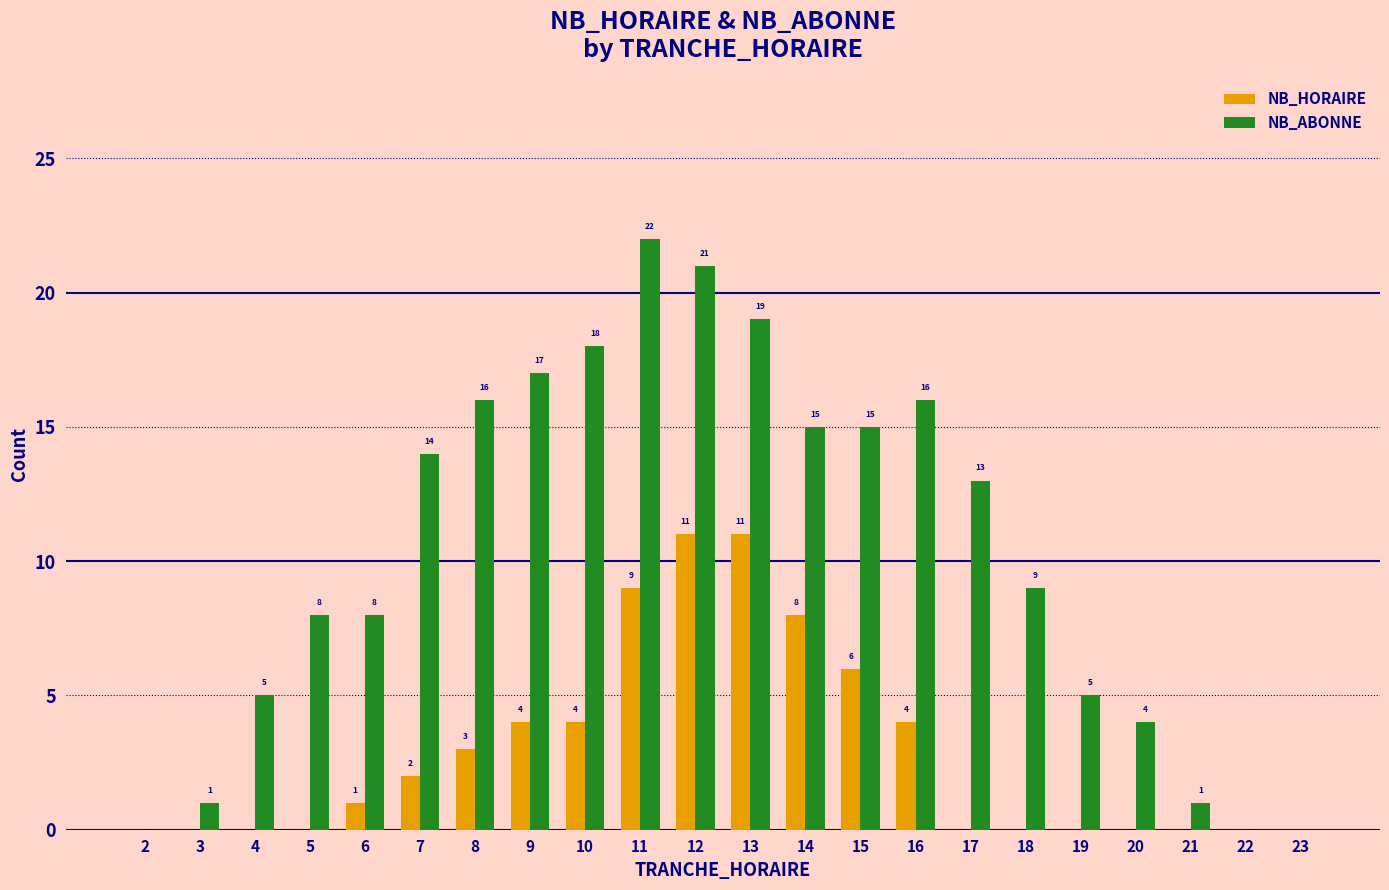

Is it true that NB_HORAIRE equals 4 at 10?

True